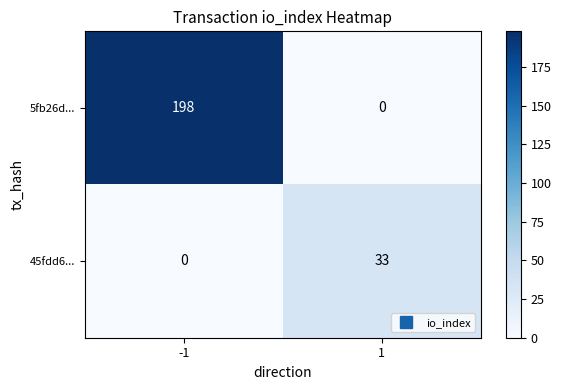

Reading left to right, transcribe all the data shown in this chart.

5fb26d...: -1=198	1=0
45fdd6...: -1=0	1=33